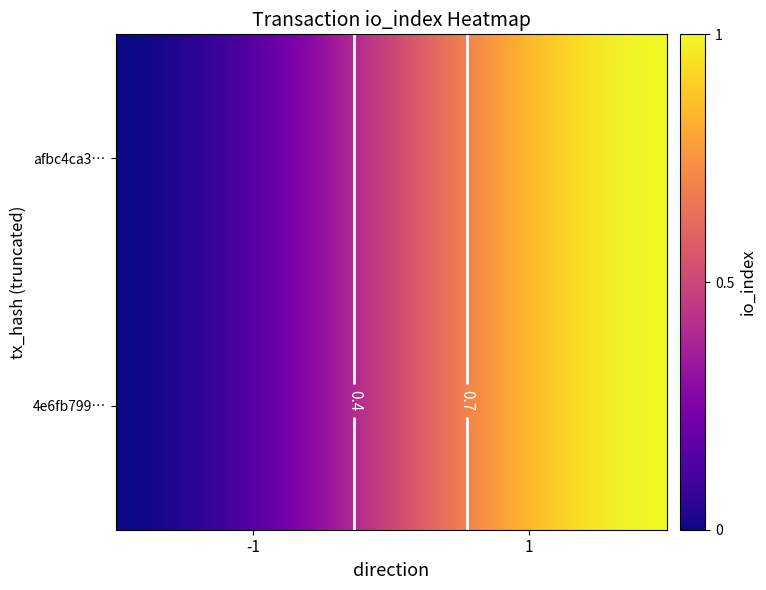

The value of 4e6fb79964e9c25f61fed45d86345efef26dd9f at io_index is 1. True or false?

True